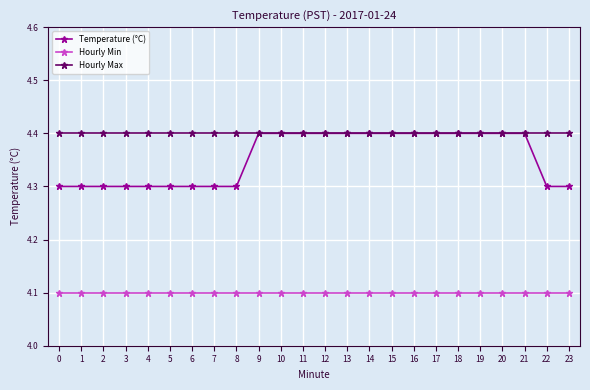

What is the value of the Hourly Min point at the 17th from the left?

4.1